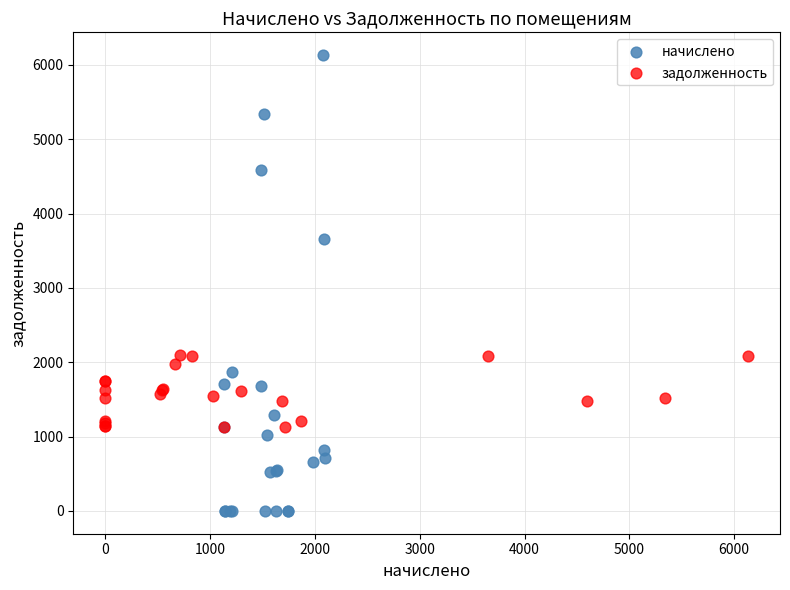

Which series contains the highest Y value?

начислено